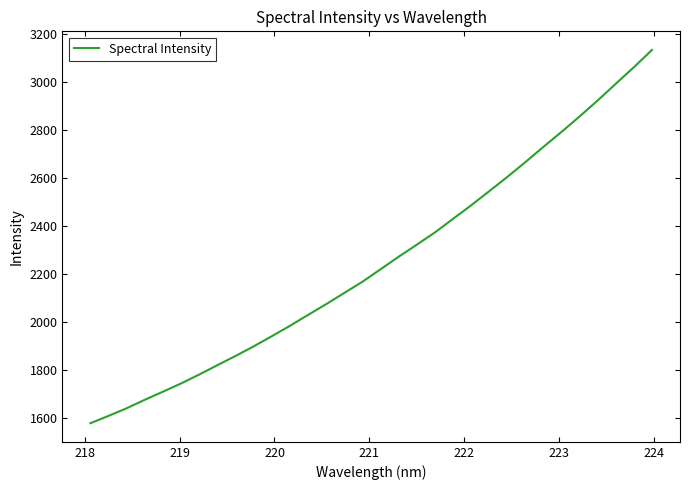

Reading right to left, list all the values displayed in this chart.

3133.3	3061.3	2992.3	2922.9	2856.2	2791.7	2729.4	2665.6	2603.7	2544.3	2485.4	2429.1	2372.4	2321.5	2271.3	2219.2	2167.2	2120.7	2074.0	2029.0	1983.7	1940.4	1898.0	1858.2	1819.7	1780.9	1743.7	1709.3	1675.7	1640.4	1608.6	1578.1